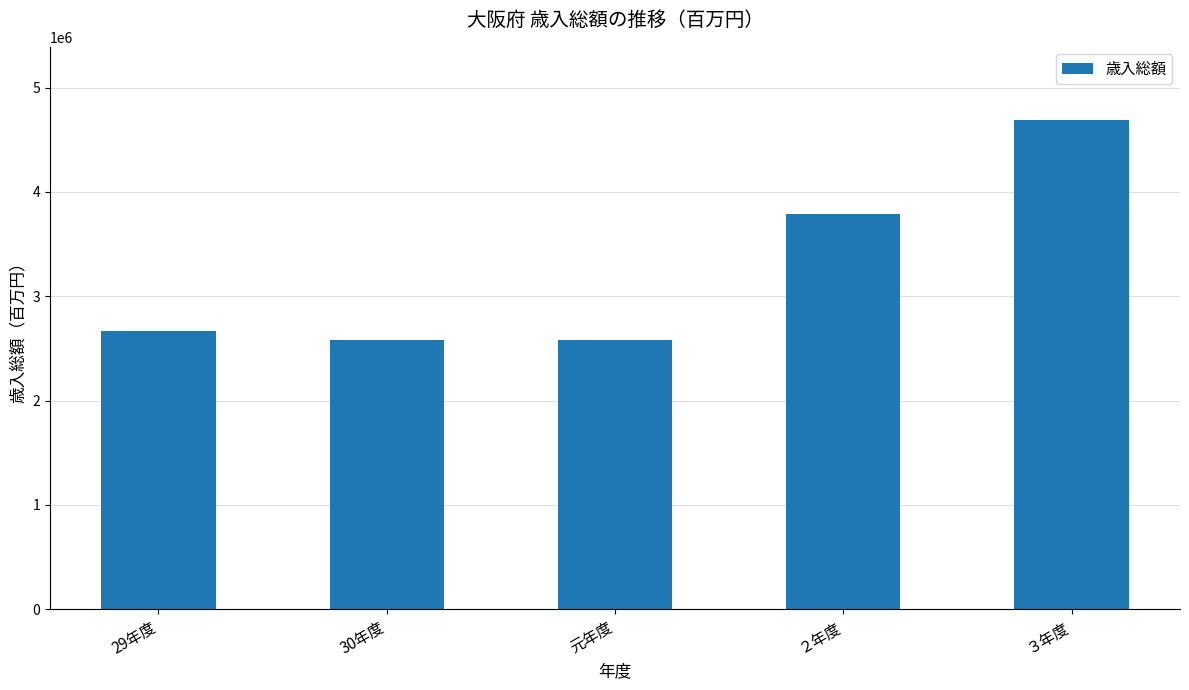

What is the change in value from ２年度 to ３年度?

+897583